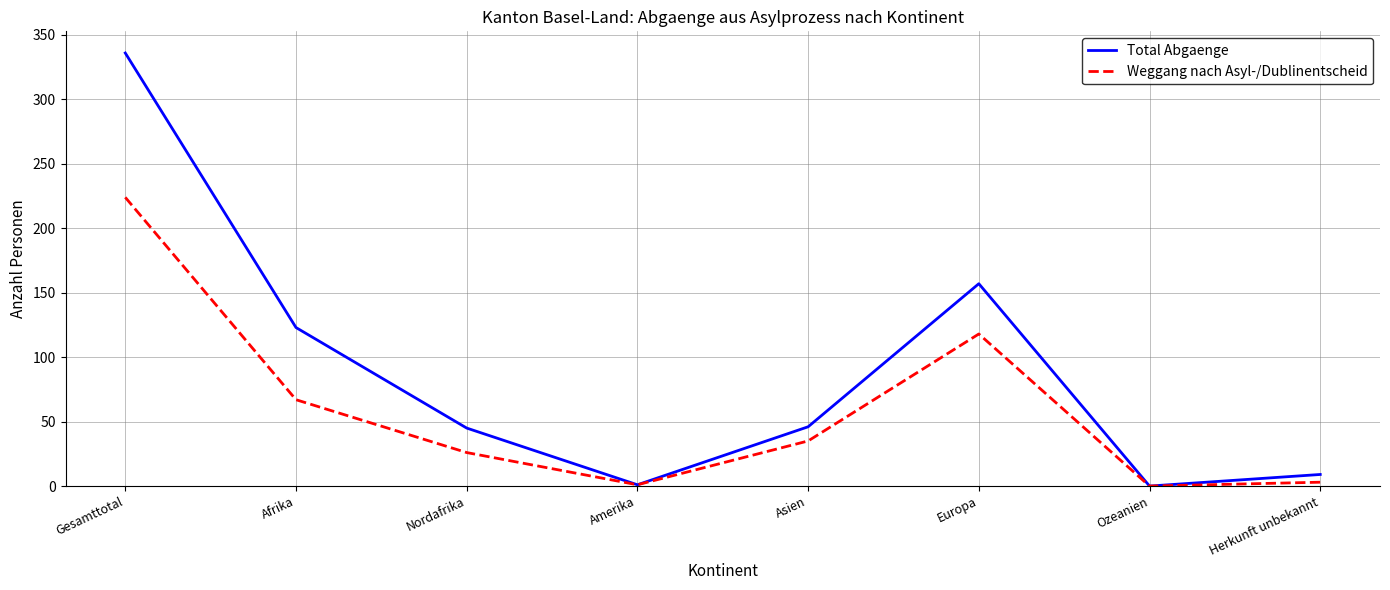

What is the difference between the Weggang nach Asyl-/Dublinentscheid values at Nordafrika and Afrika?

41